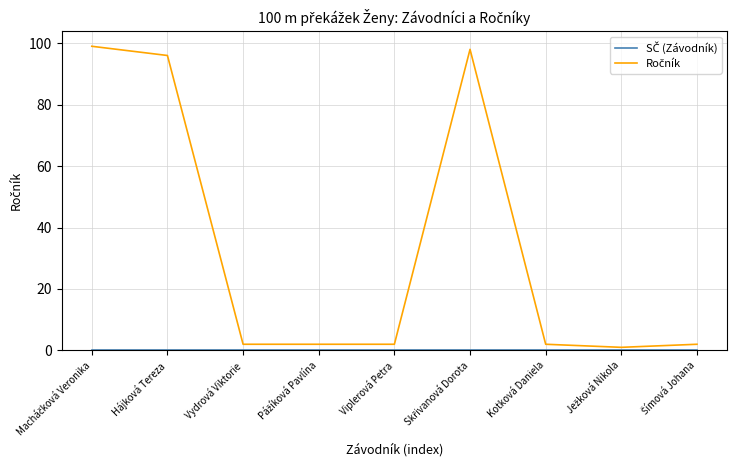

At which category does Ročník reach its first local peak?

Skřivanová Dorota